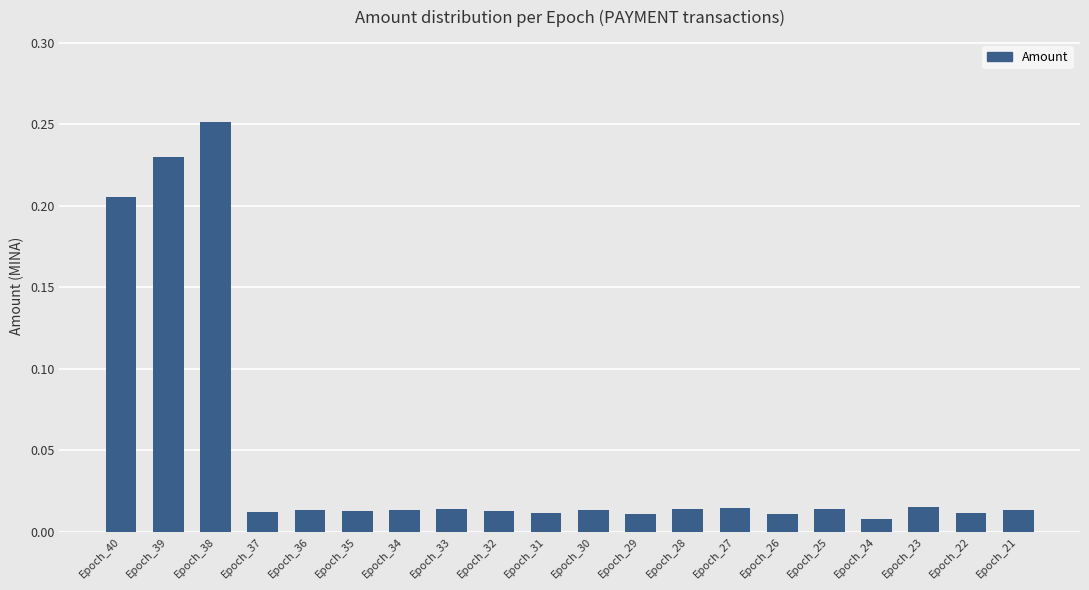

Does the chart contain stacked bars?

No